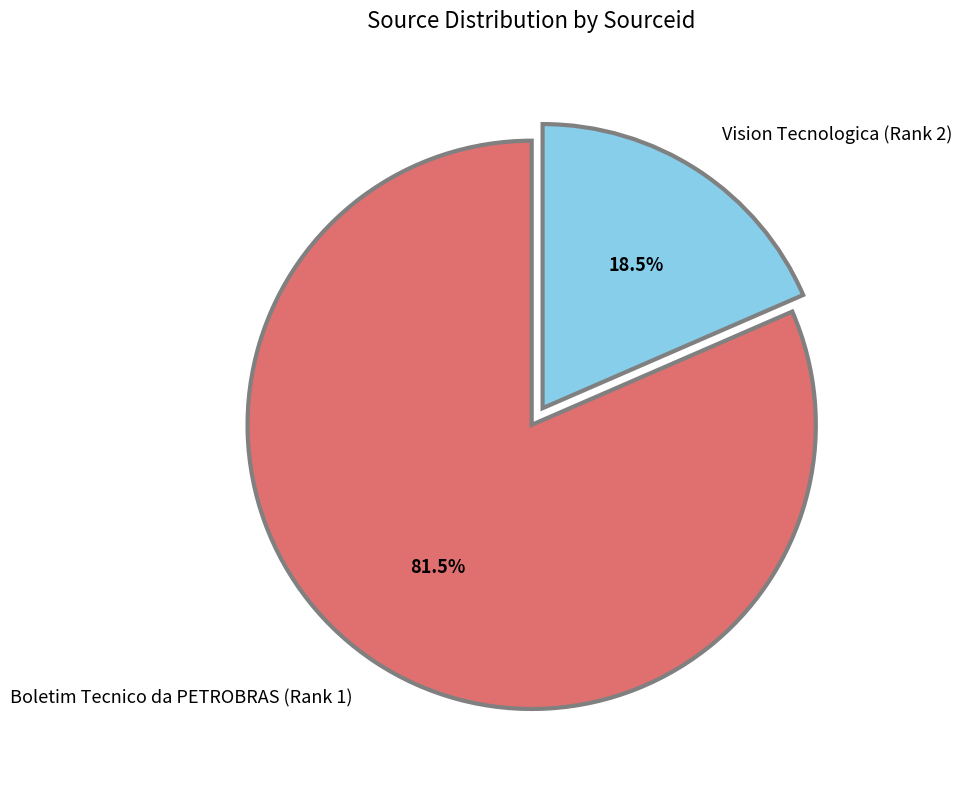

Which category accounts for the majority?

Boletim Tecnico da PETROBRAS (Rank 1)